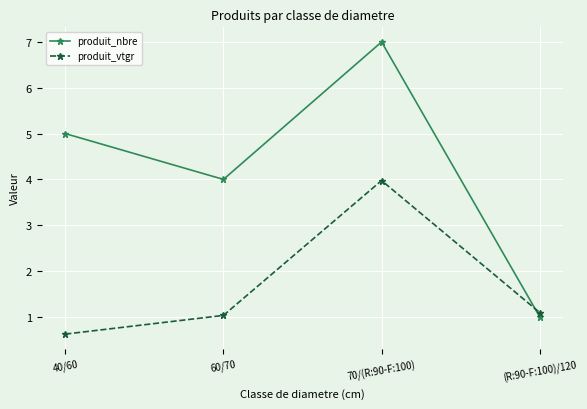

Reading left to right, transcribe all the data shown in this chart.

produit_nbre: 5.0	4.0	7.0	1.0
produit_vtgr: 0.6	1.0	4.0	1.1